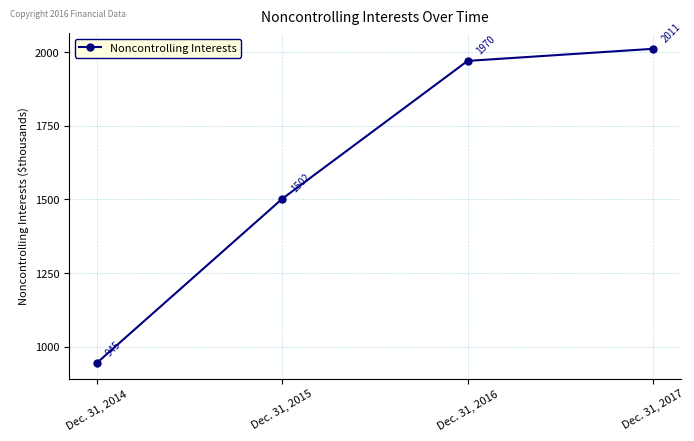

True or false: the data shows 1970 at Dec. 31, 2016.

True